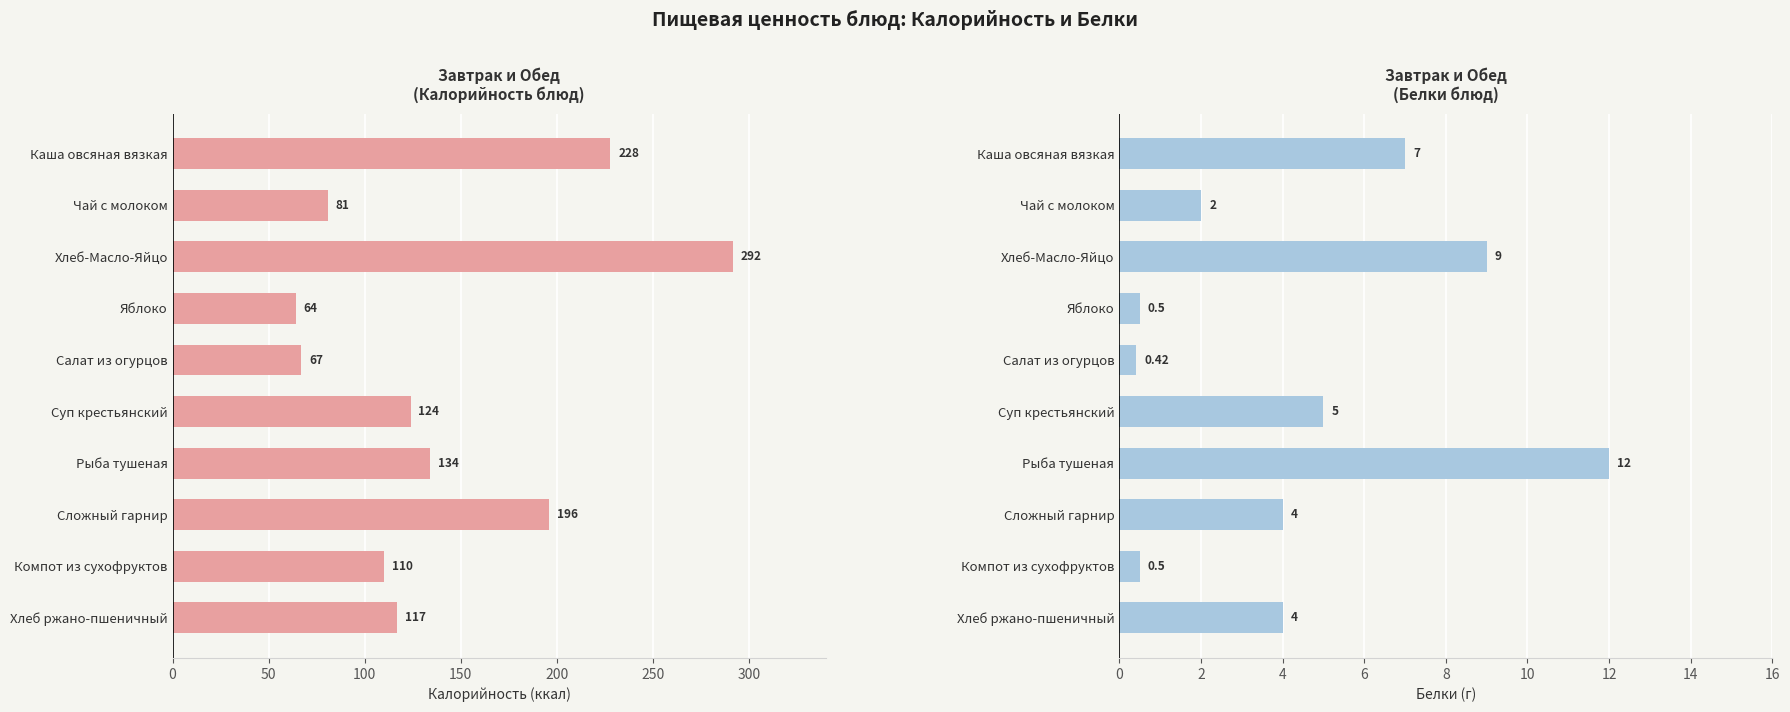

List the series in order of their overall mean, highest first.

Калорийность, Белки